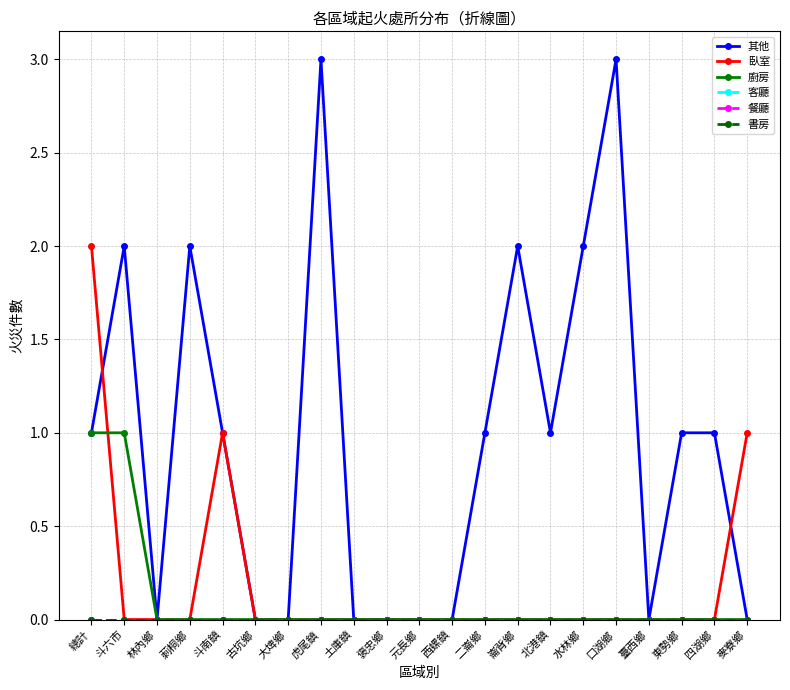

What is the average value of the 其他 series?

1